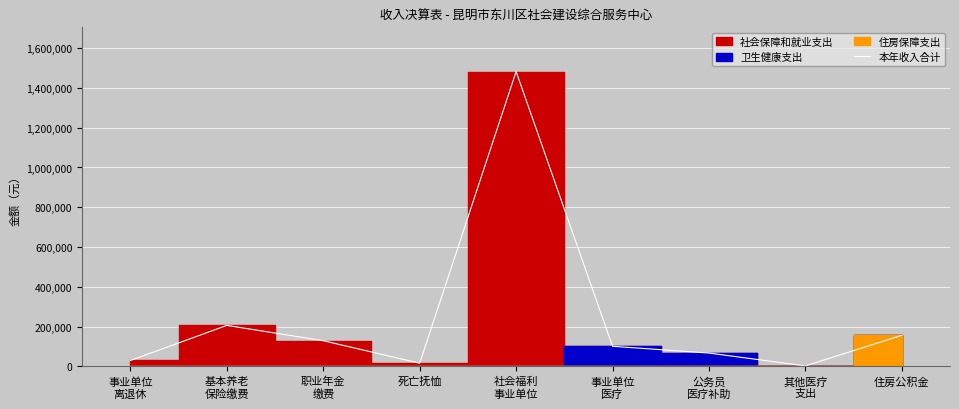

Where is the first local minimum?

死亡抚恤